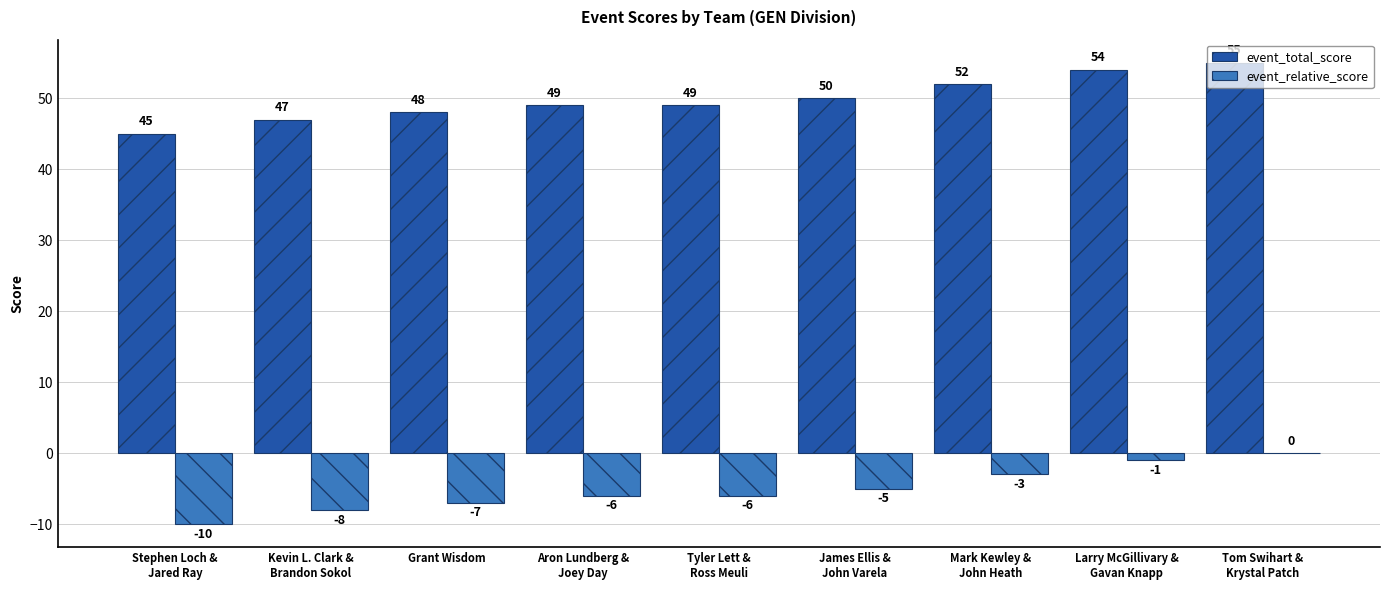

What is the sum of all event_relative_score values?

-46